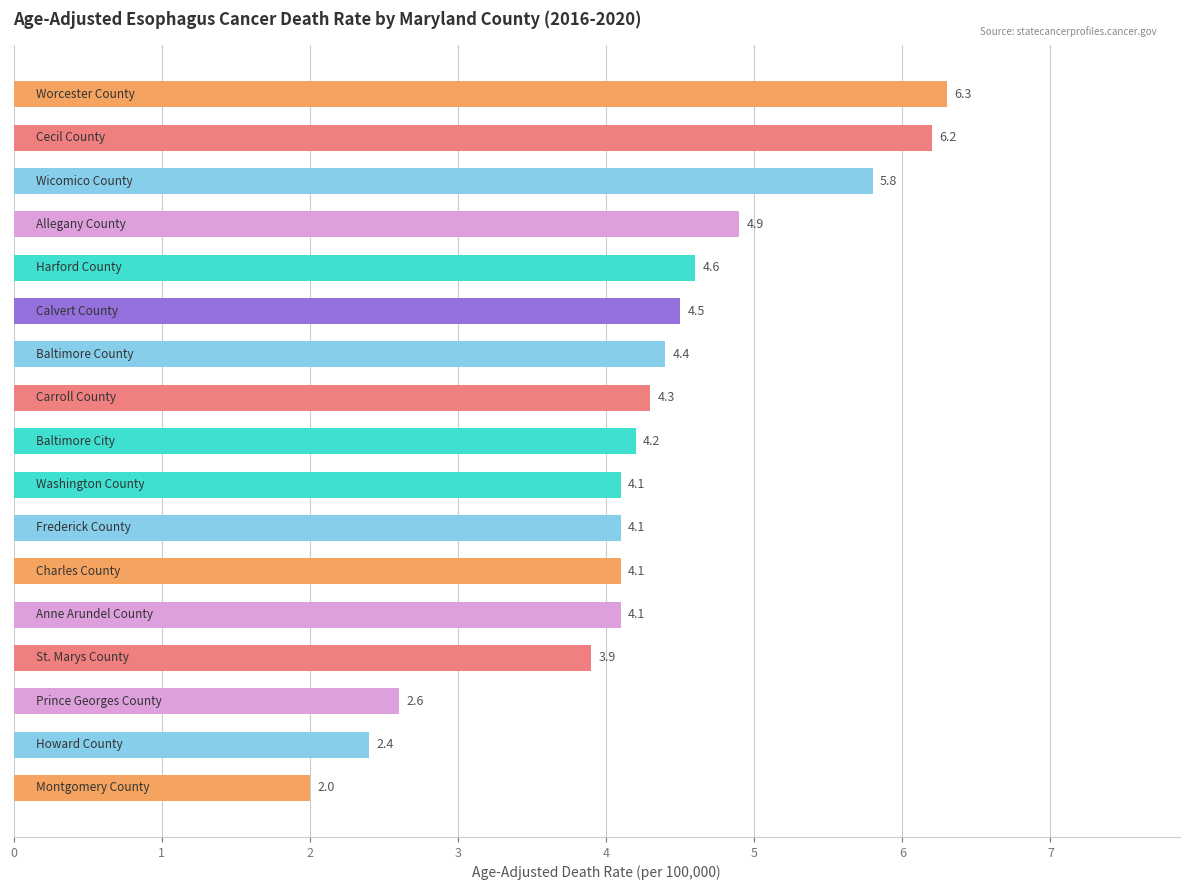

What is the average value?

4.3